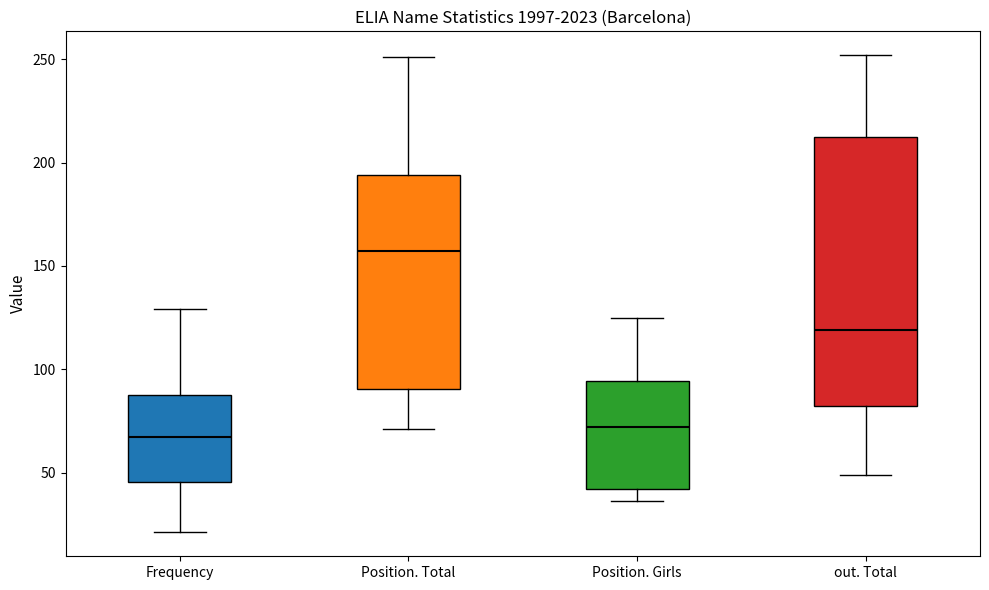

Where is the upper edge of the box for Position. Total on the y-axis? The values are not printed on the chart, so give them approximately, as read against the axis.

195